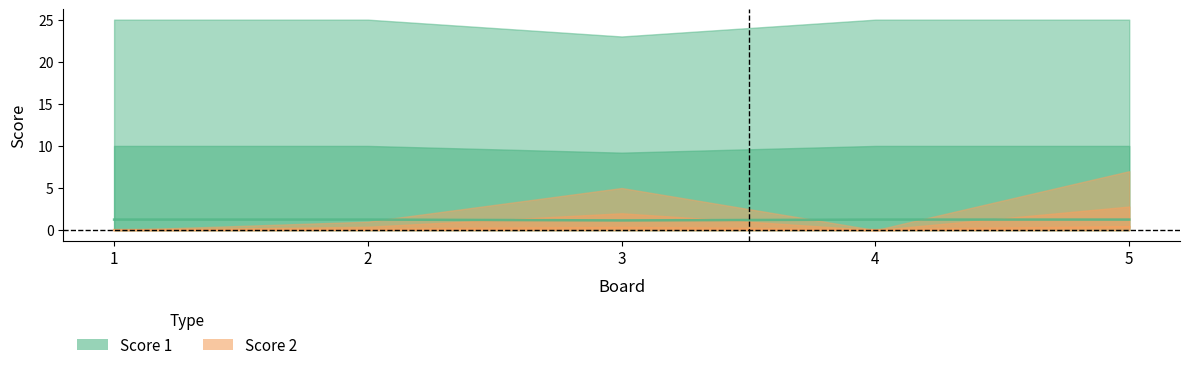

At how many categories does at least one series exceed 1?

5